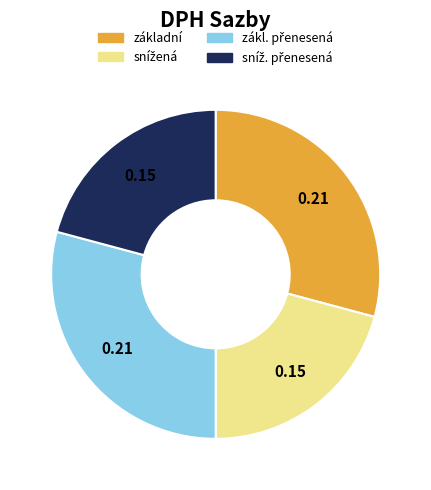

Does any single category account for the majority?

No